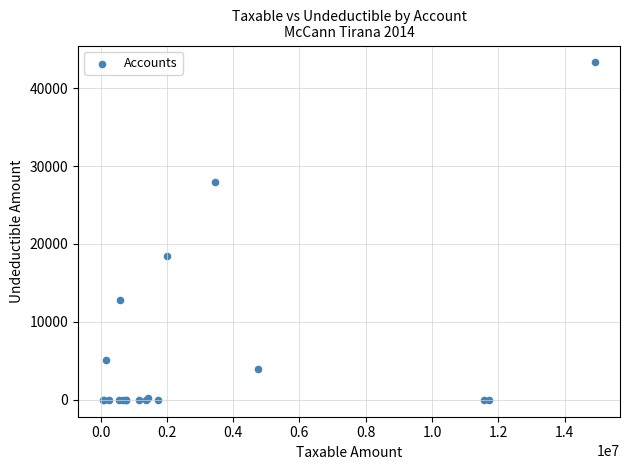

What Y value in the scatter plot is closest to 21649?

18500